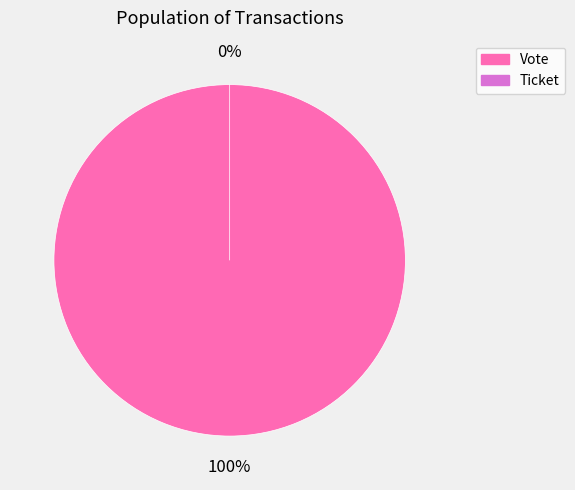

True or false: Vote accounts for 91% of the total.

False